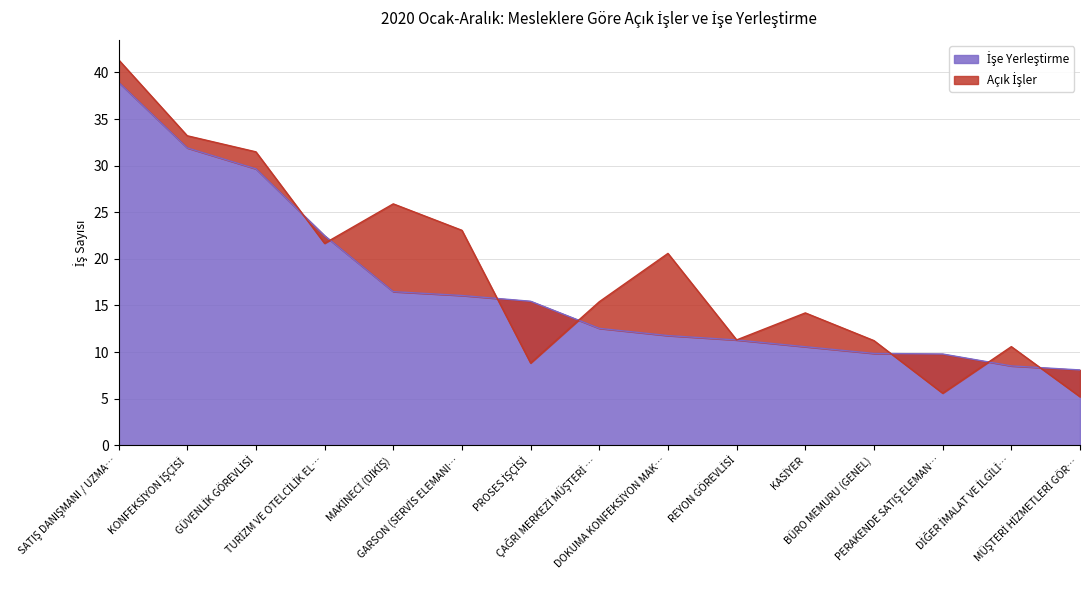

What position from the left is TURİZM VE OTELCİLİK EL…?

4